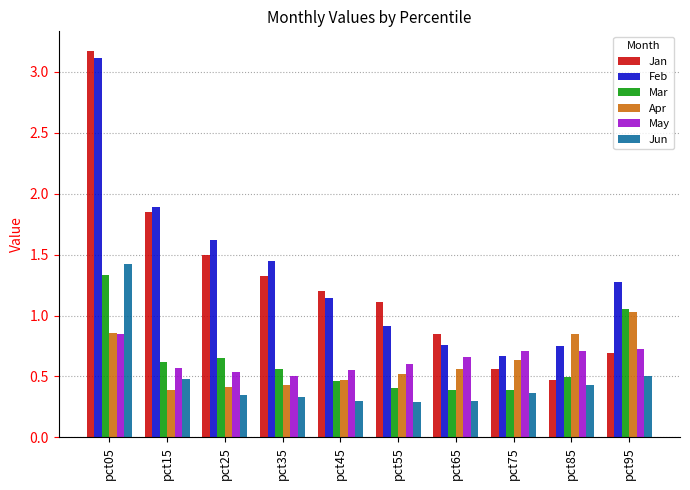

What is the total value across all series at pct85?

3.7